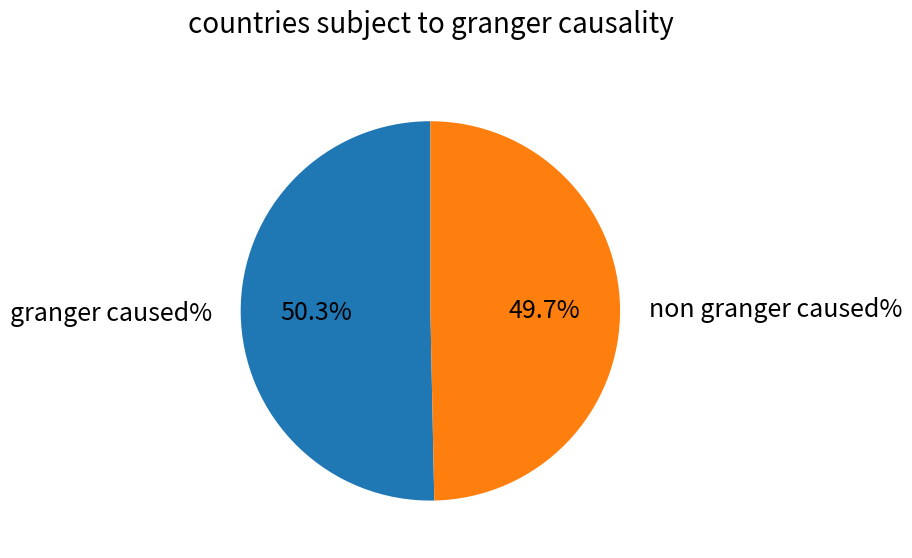

How many segments does this pie chart have?

2